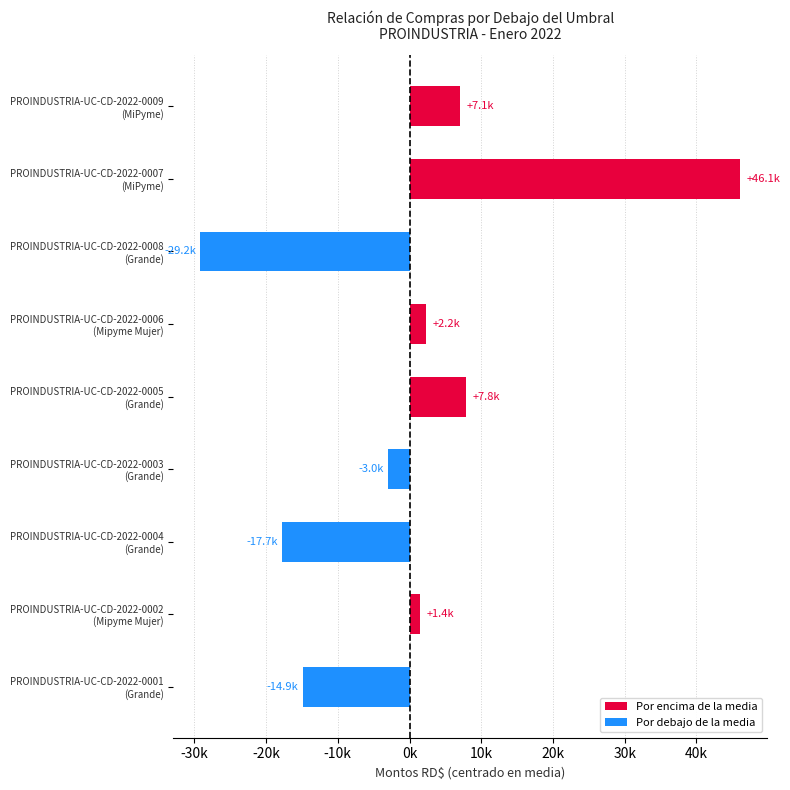

Does the chart contain any negative values?

Yes